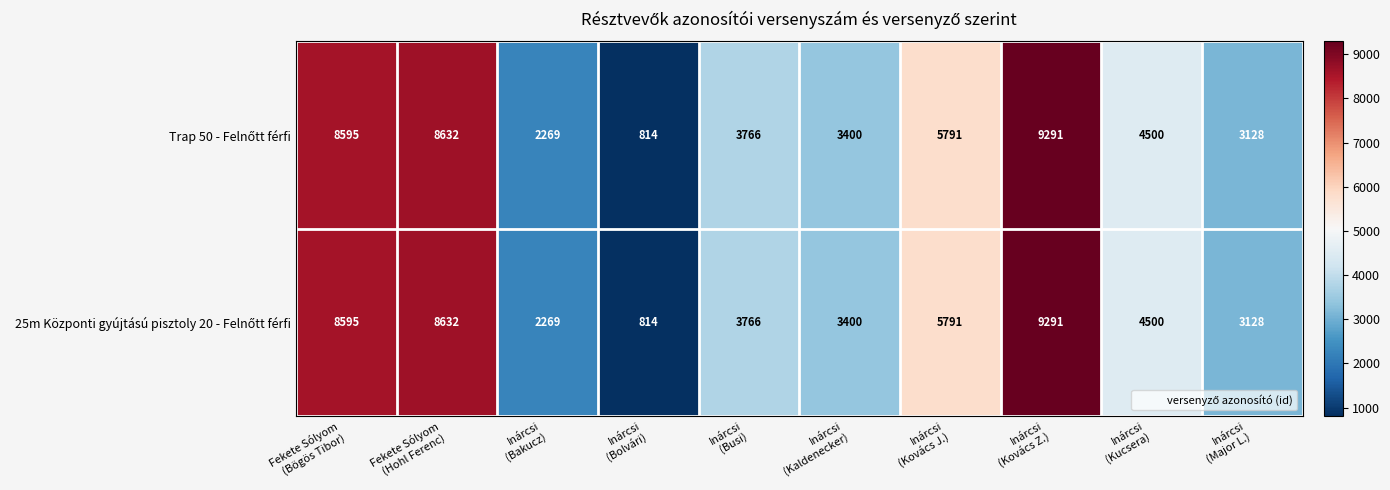

What is the minimum value shown in the chart?

814